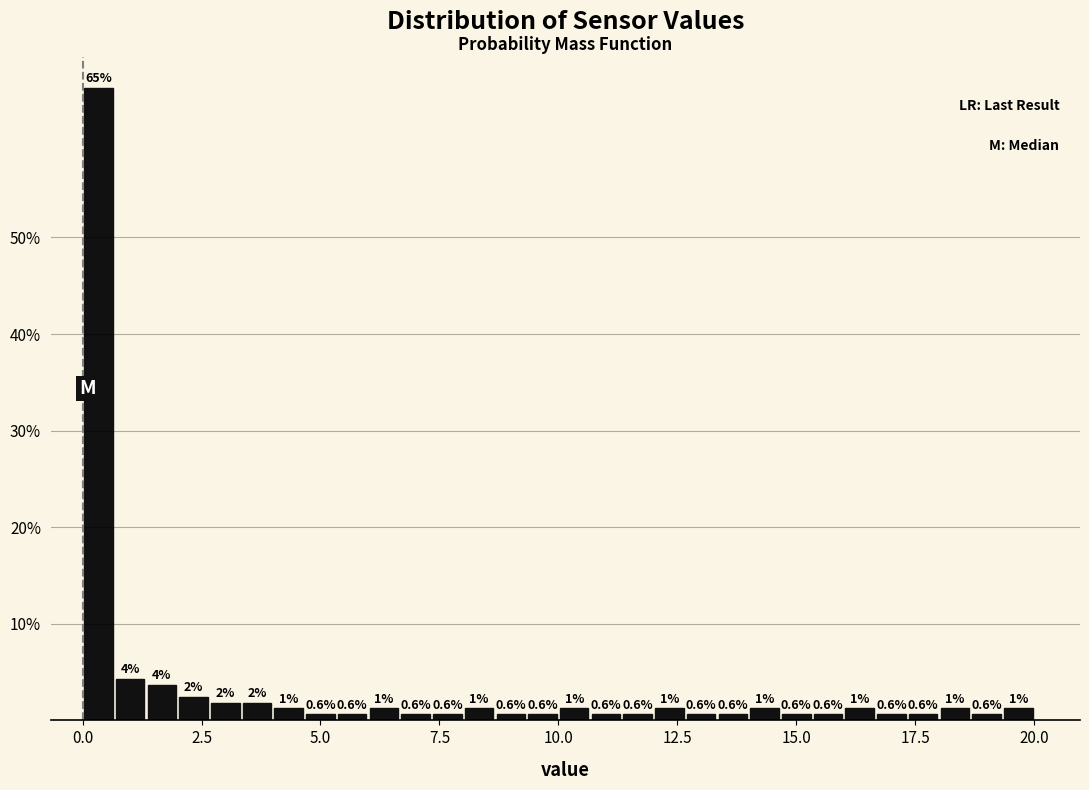

Read against the x-axis, roughly where is the centre of the tallest bar?

0.5